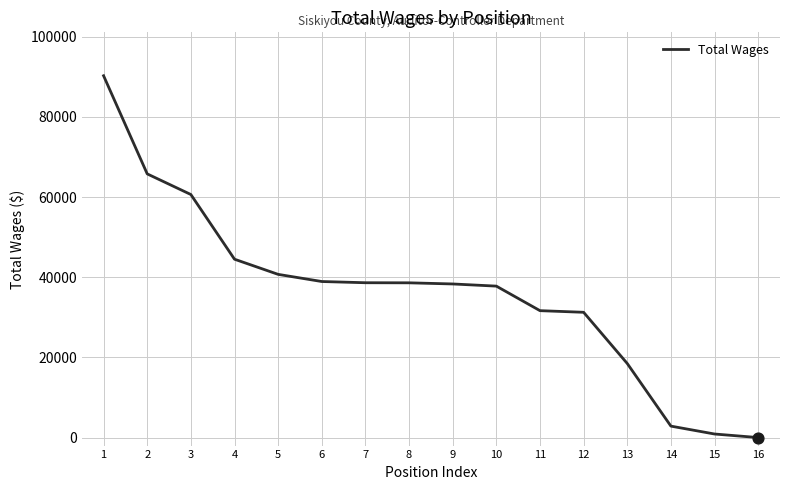

What is the change in value from 5 to 16?

-40718